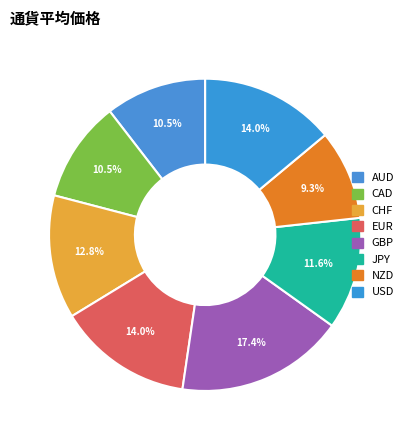

To the nearest percent, what portion does NZD represent?

9%